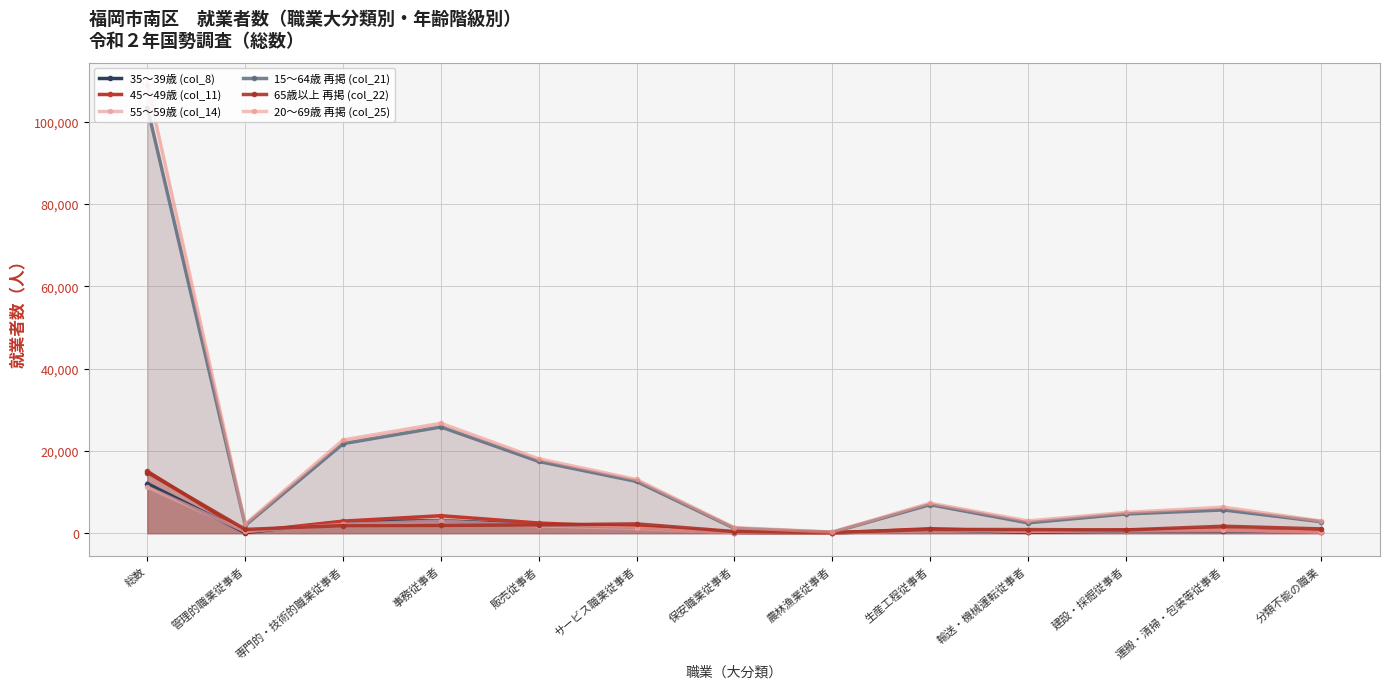

Is the value of 15〜64歳 再掲 (col_21) at 生産工程従事者 greater than the value of 45〜49歳 (col_11) at 分類不能の職業?

Yes